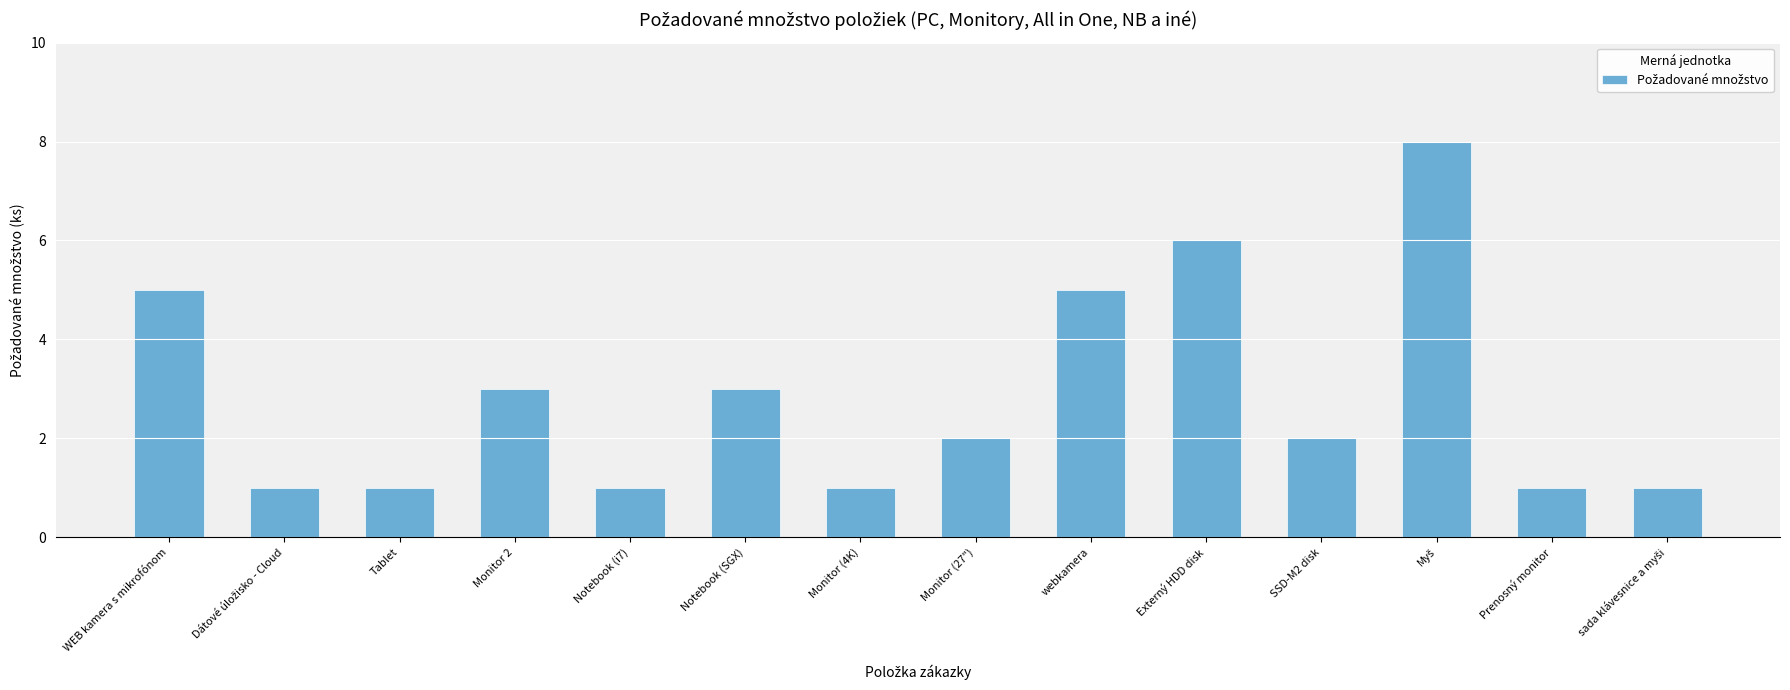

What is the maximum value shown in the chart?

8